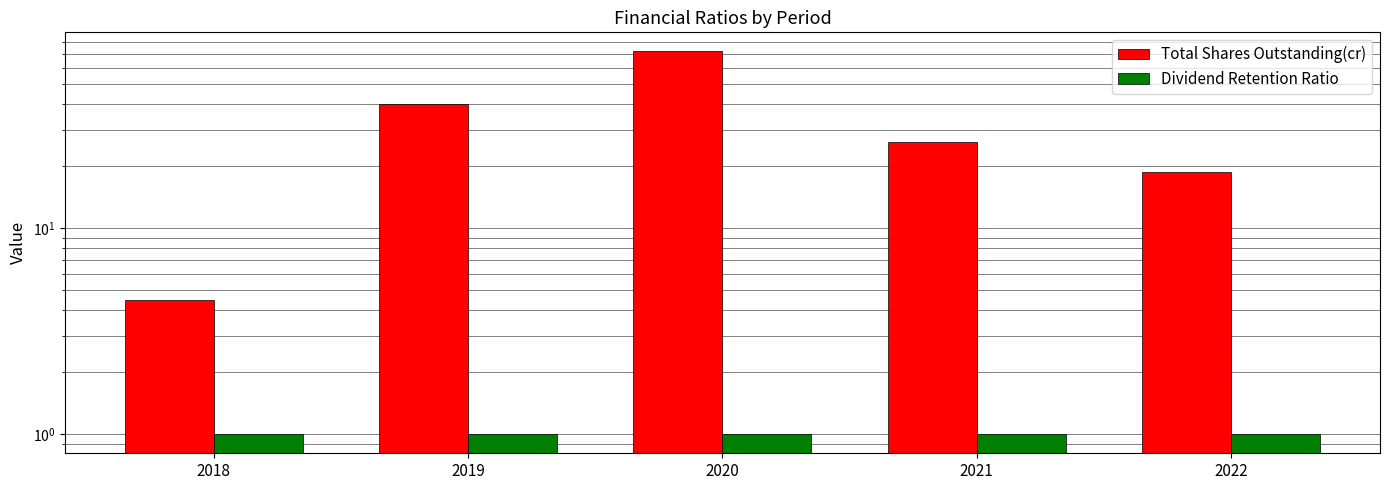

What value does the Total Shares Outstanding(cr) series have at 2019?

40.3